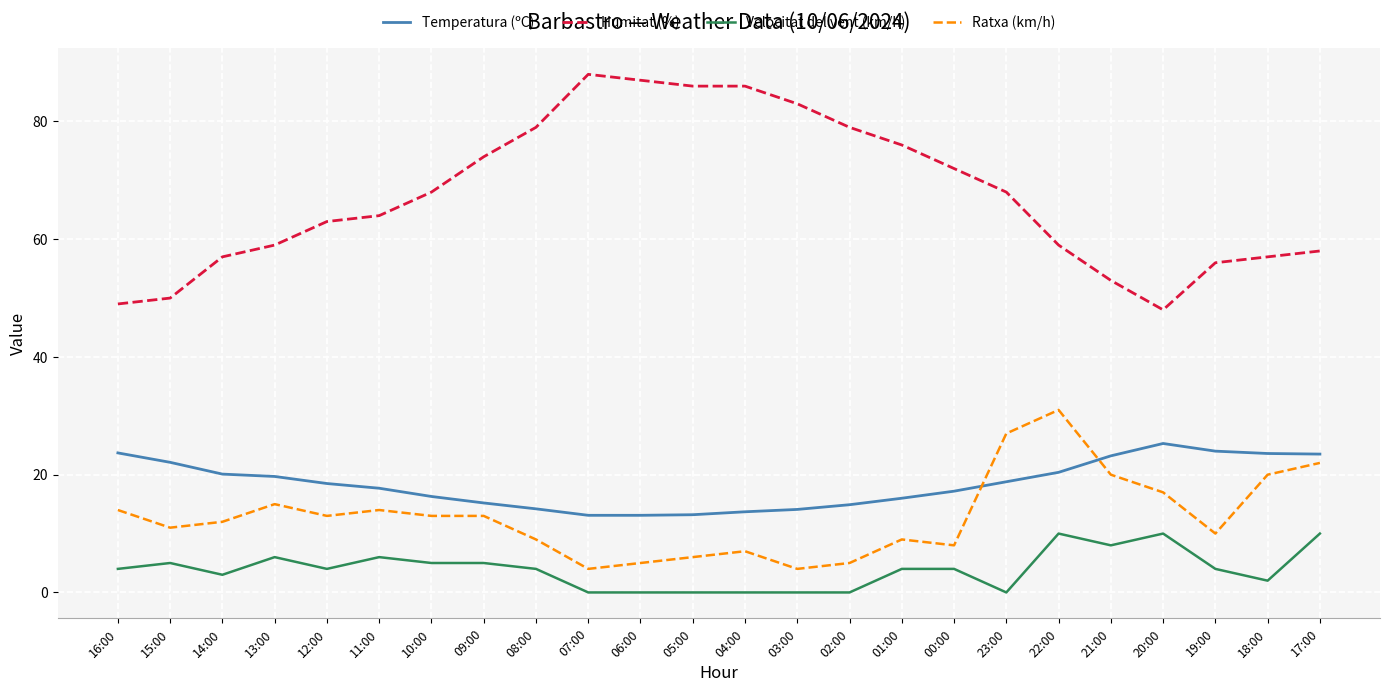

True or false: Velocitat del vent (km/h) and Ratxa (km/h) cross at least once.

False